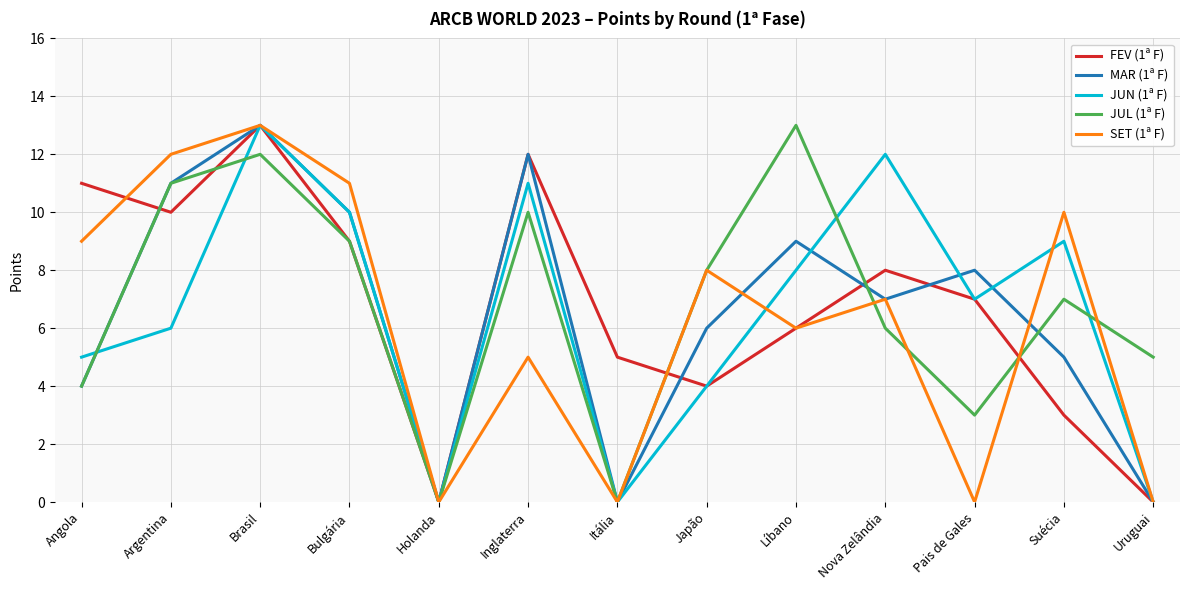

True or false: SET (1ª F) has a value of 8 at Inglaterra.

False